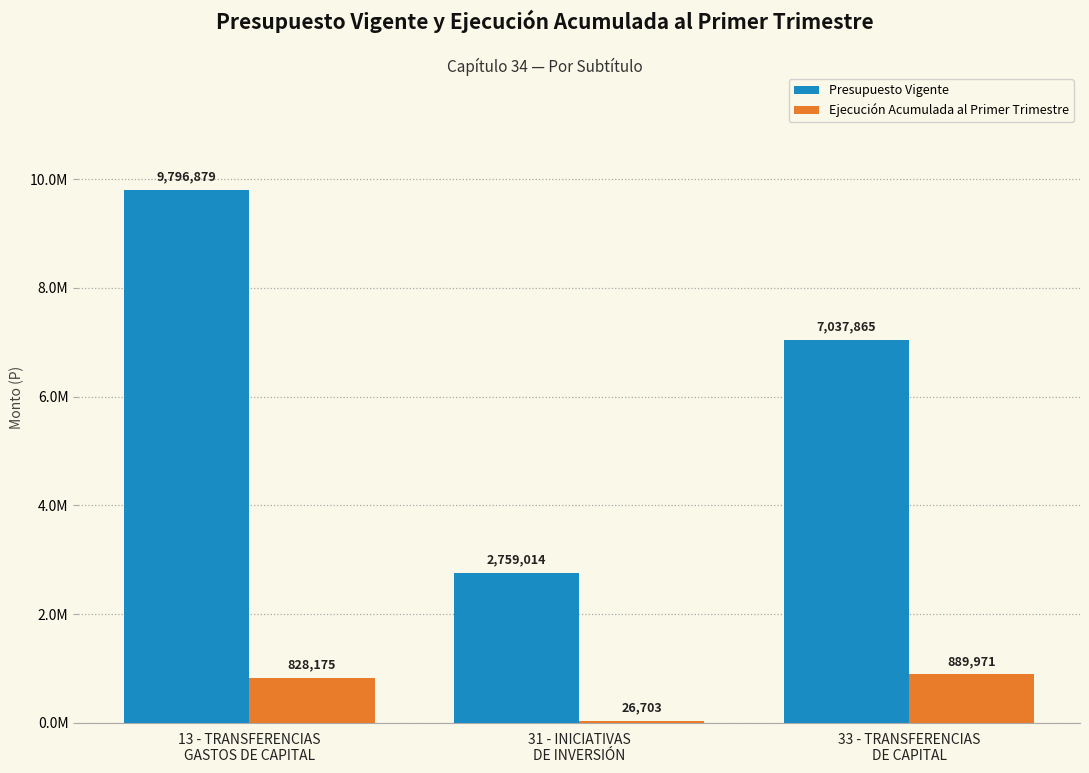

Are the bars horizontal?

No